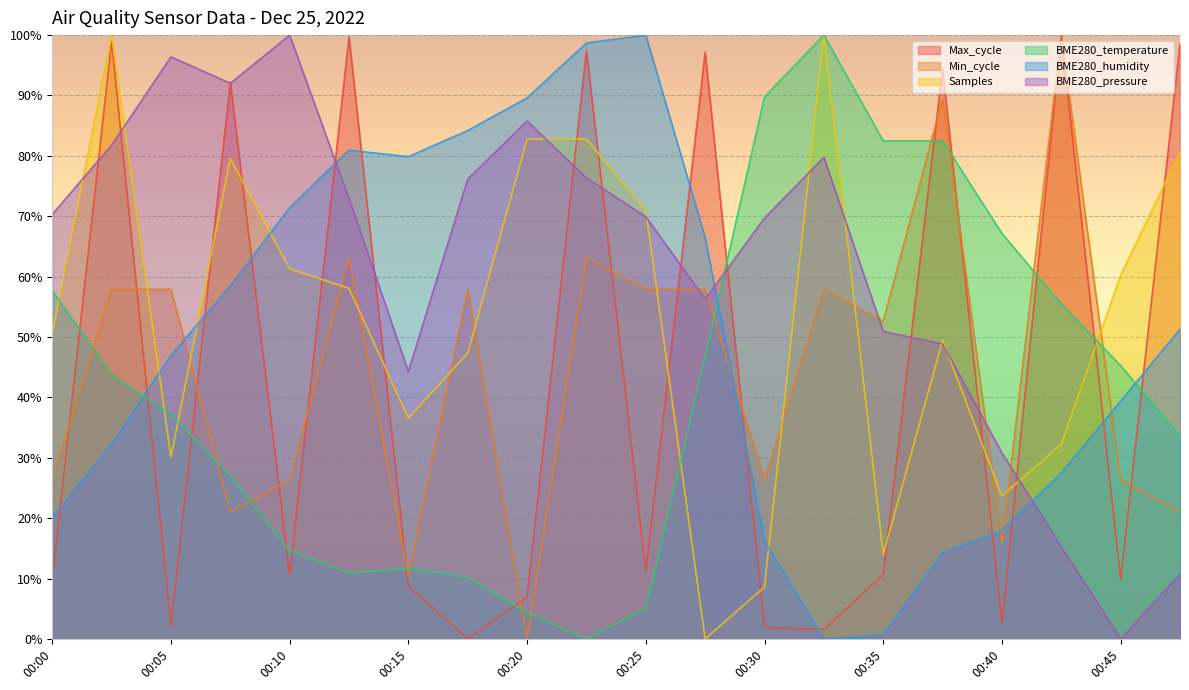

Rank the series by their maximum value, from lowest to highest.

Max_cycle, Min_cycle, Samples, BME280_temperature, BME280_humidity, BME280_pressure